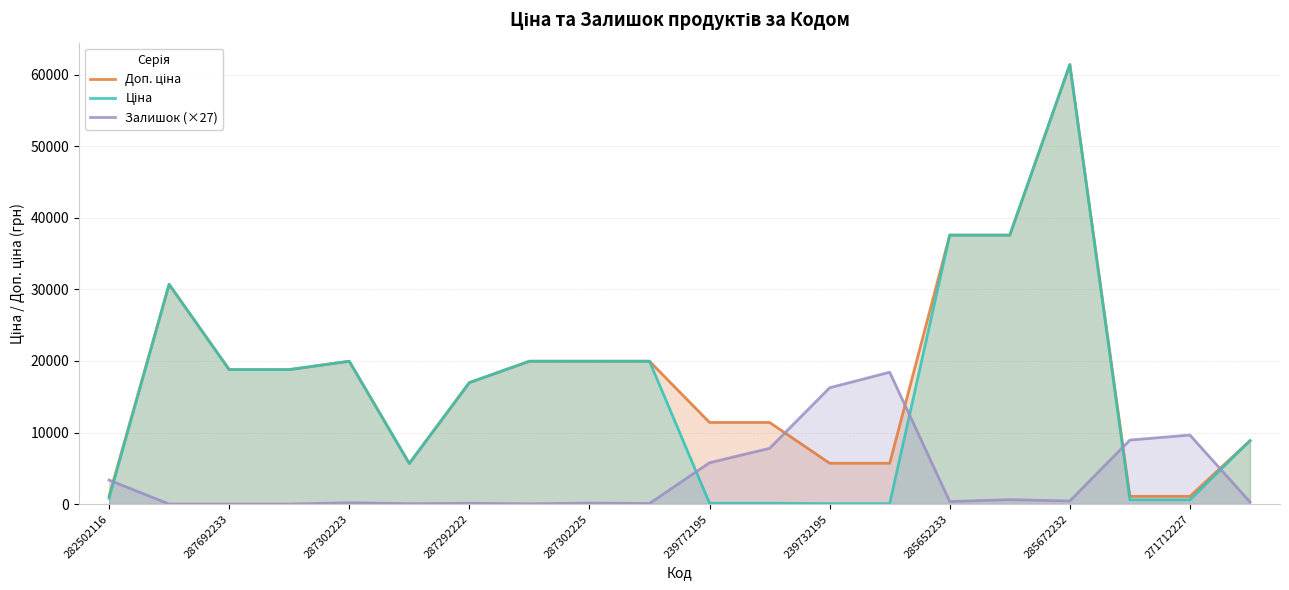

What is the maximum value shown in the chart?

61434.3